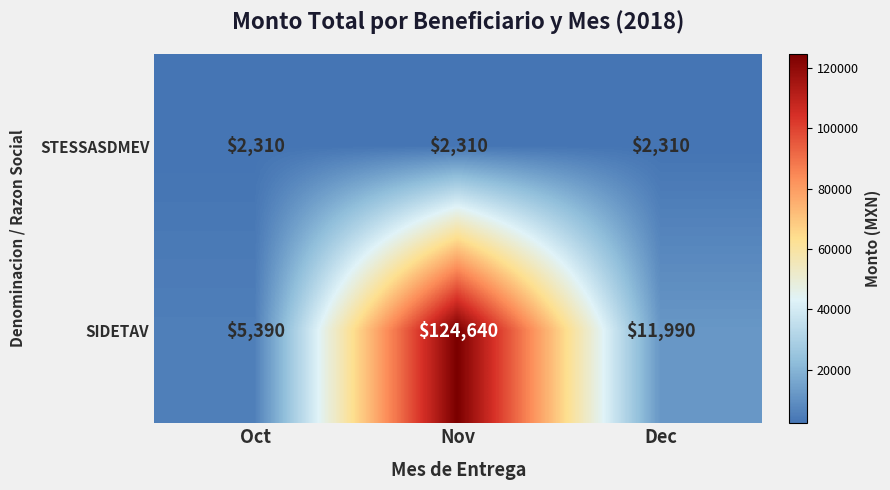

At which label does SIDETAV first exceed 11990?

Nov